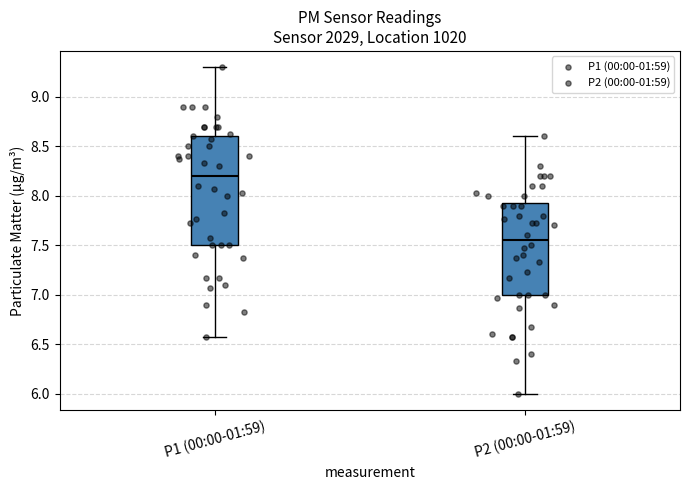

Reading left to right, transcribe this box plot: for each box, give where its median line is, the range the box spans, and where its two whiskers end, as read against the y-axis. The values are not printed on the chart, so give them approximately, as read against the axis.

P1 (00:00-01:59): median 8.20, box 7.50 to 8.60, whiskers 6.55 to 9.30
P2 (00:00-01:59): median 7.55, box 7.00 to 7.95, whiskers 6.00 to 8.60